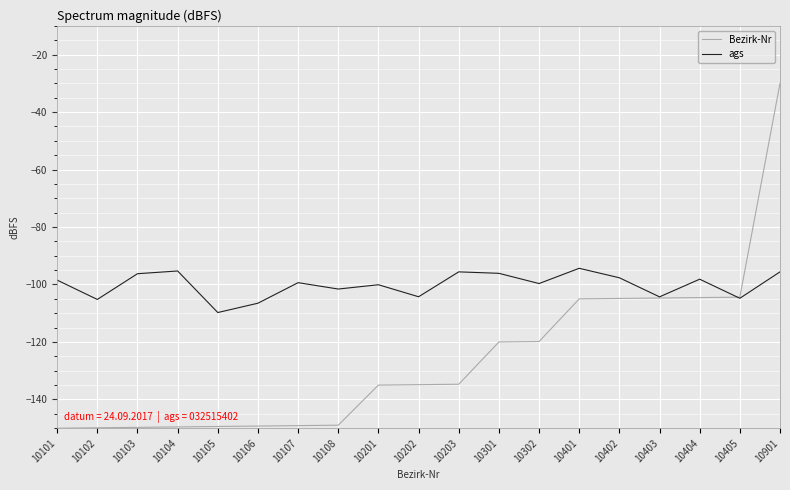

What is the difference between the ags values at 10901 and 10108?

6.0